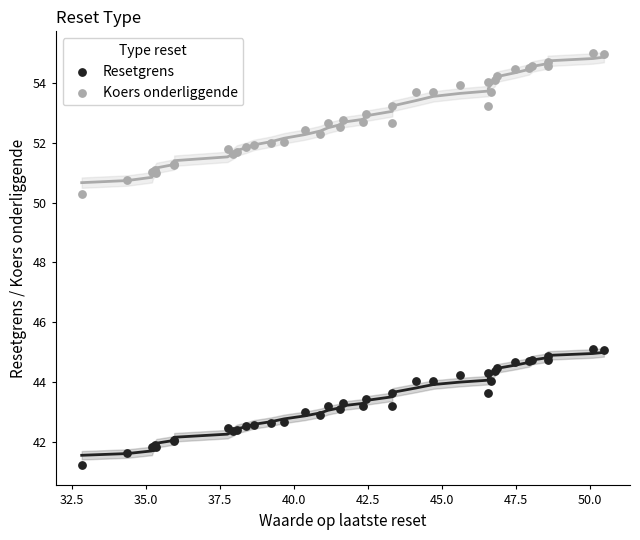

Which series contains the lowest Y value?

Resetgrens